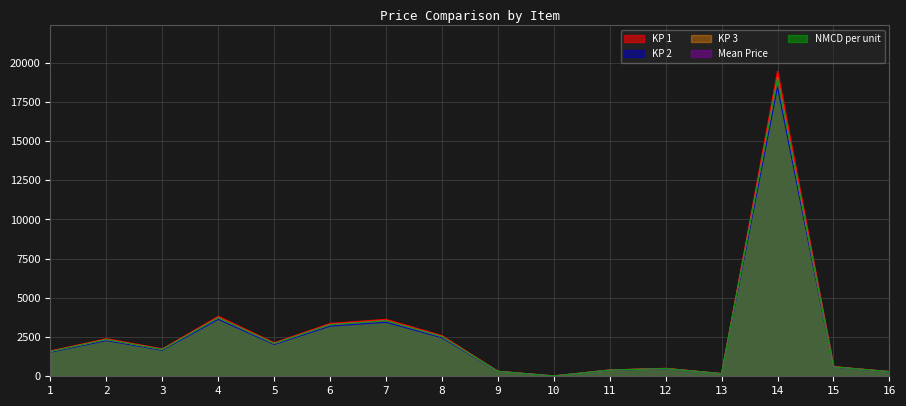

At which label is KP 3 closest to 9535?

4